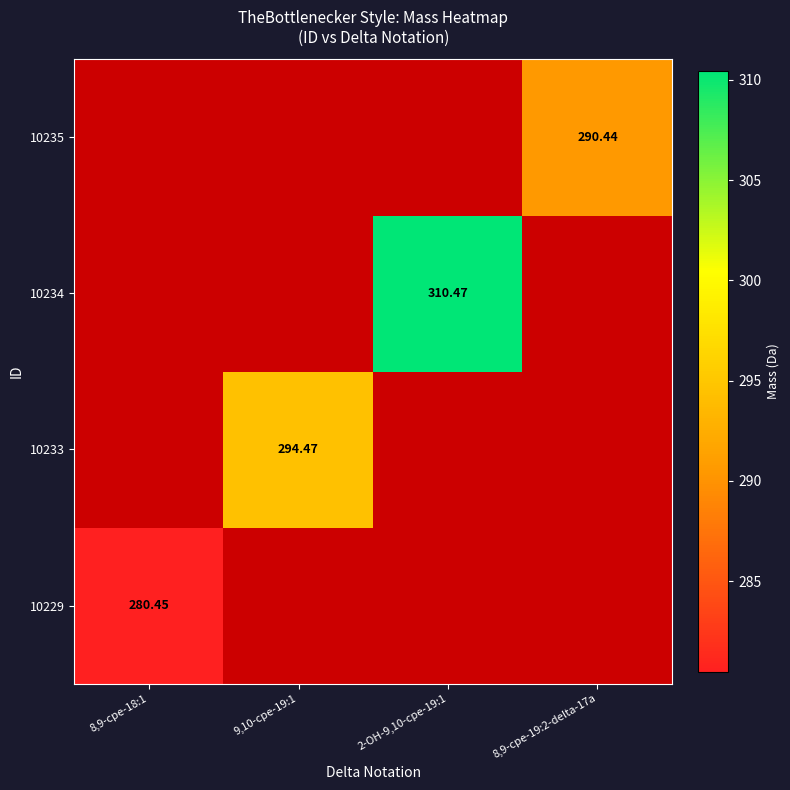

Which series has the widest spread of values?

10229